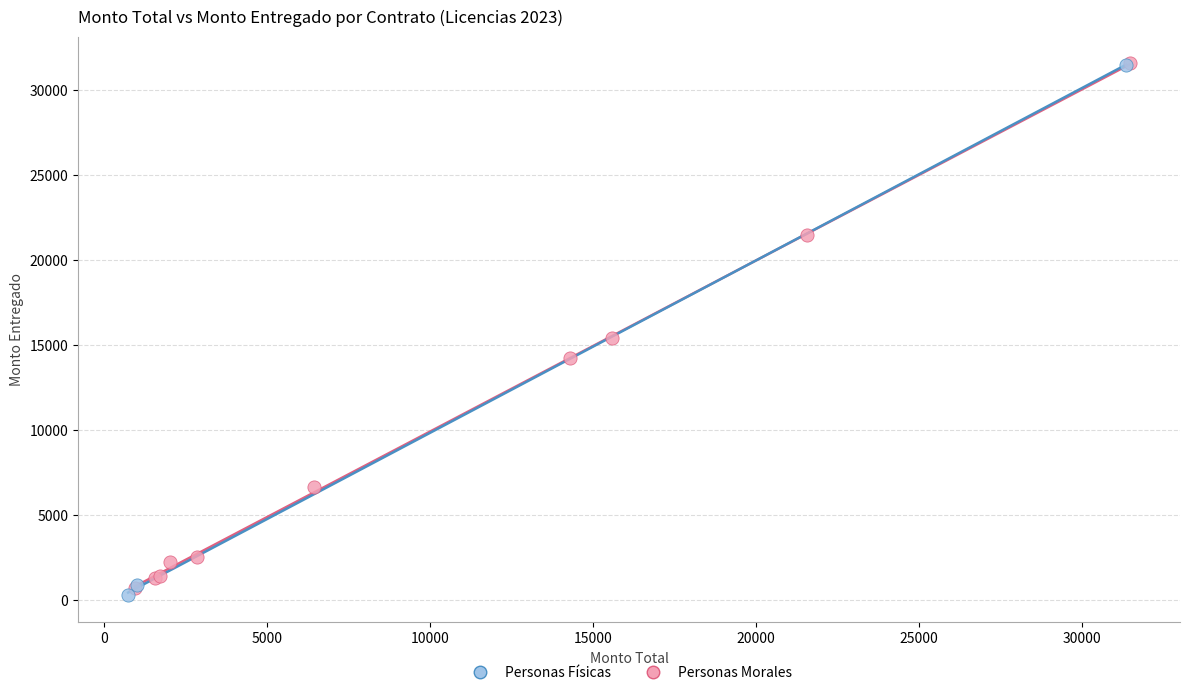

What are all the series names shown in the legend?

Personas Físicas, Personas Morales